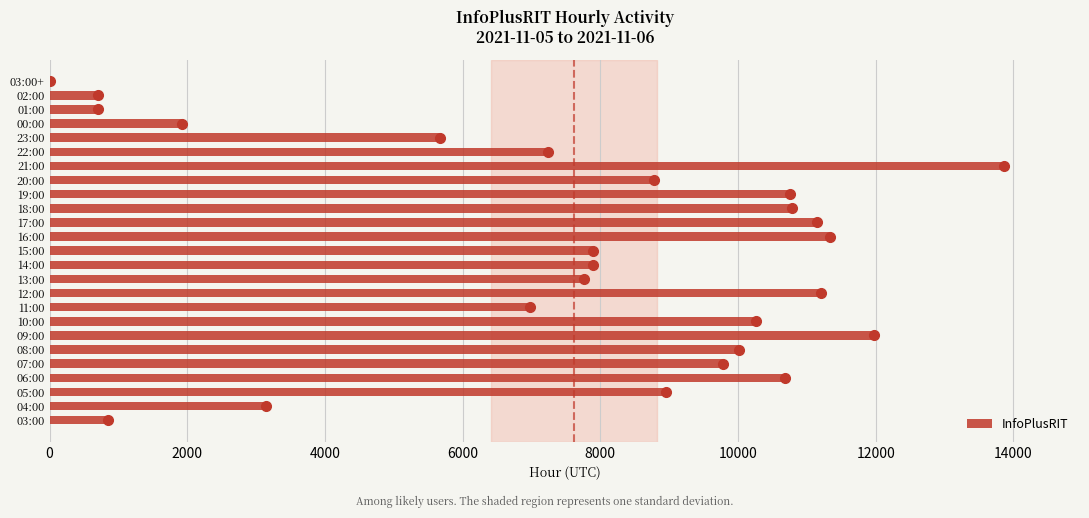

The value at 04:00 is 3149. True or false?

True